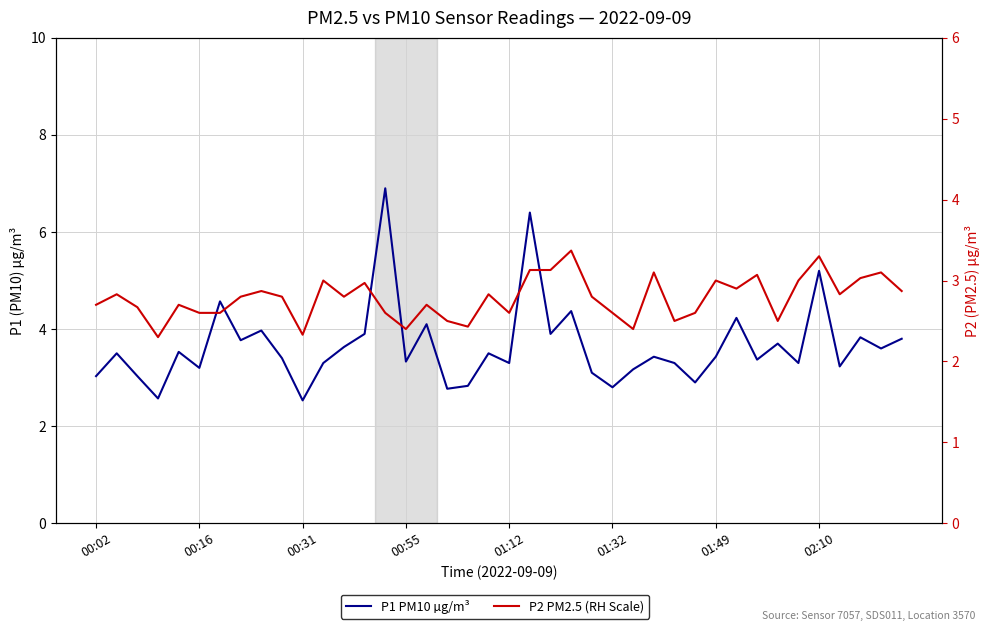

Which has a higher value, 20 or 13?

13